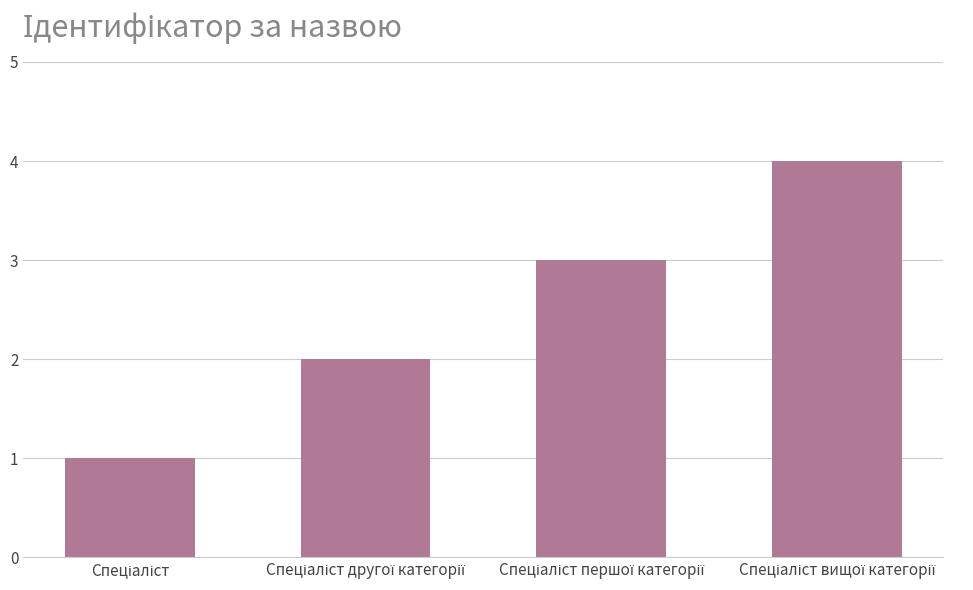

What is the greatest value displayed?

4